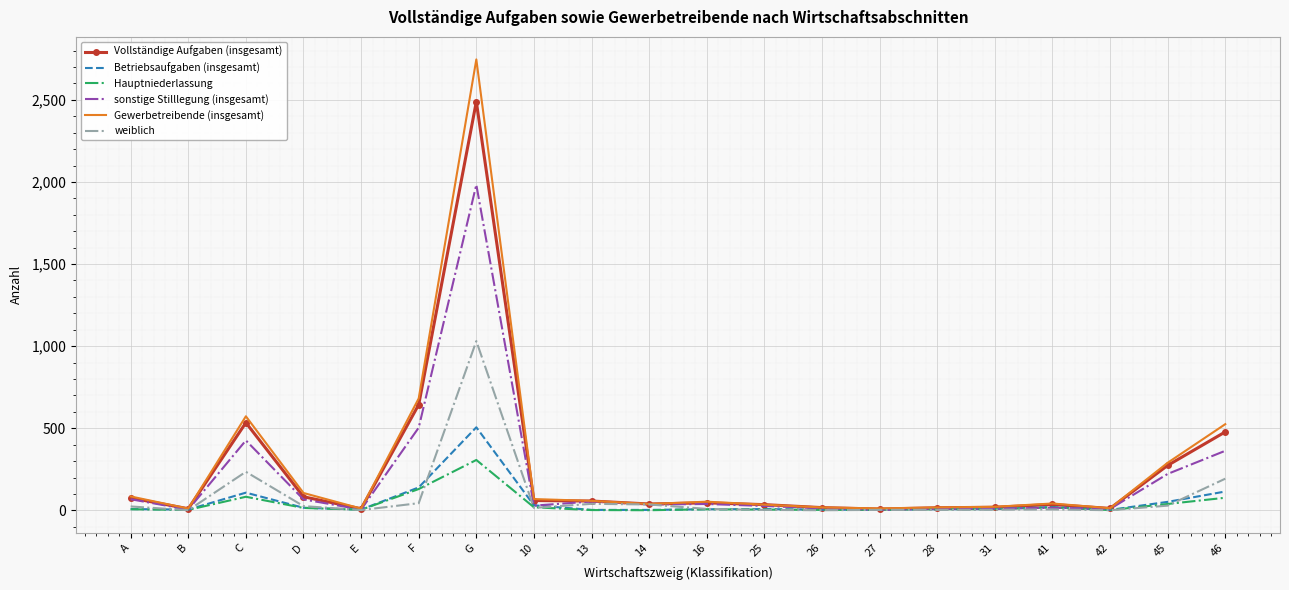

Which series changed the most between C and 42?

Gewerbetreibende (insgesamt)